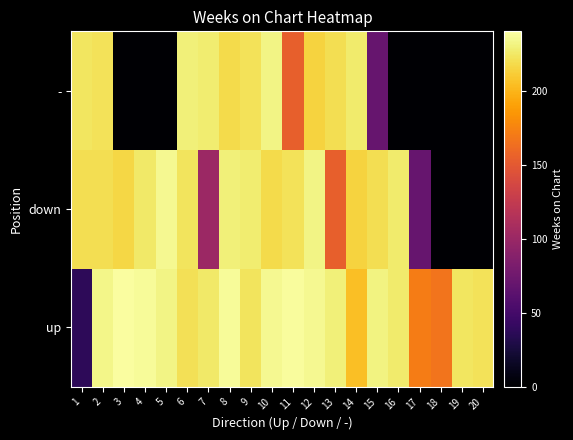

How many categories are shown in the chart?

20